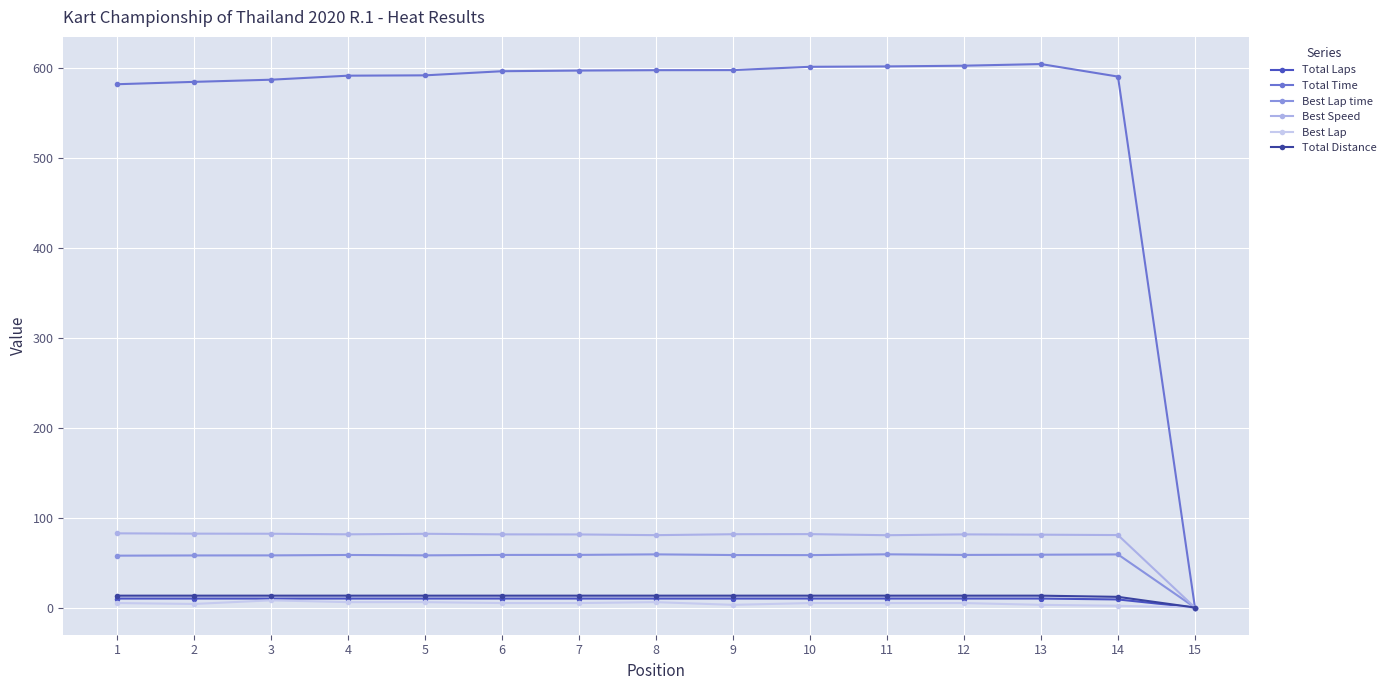

What are all the series names shown in the legend?

Total Laps, Total Time, Best Lap time, Best Speed, Best Lap, Total Distance